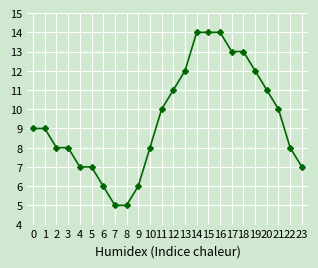

What is the maximum value shown in the chart?

14